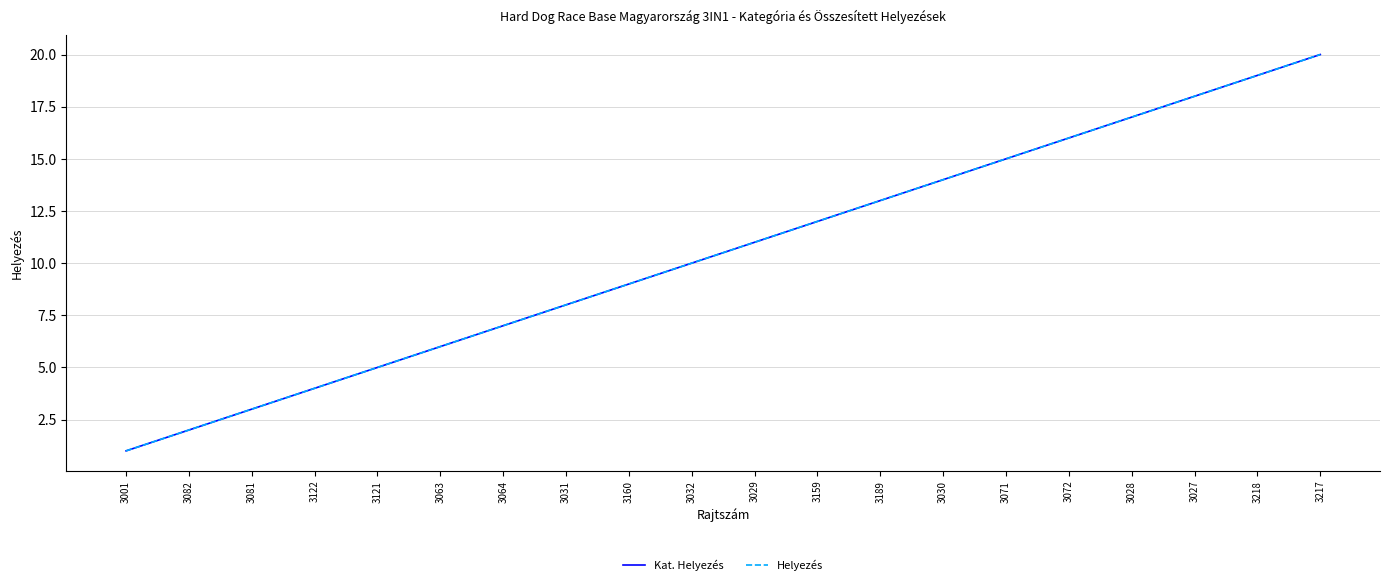

At how many categories does at least one series exceed 10?

10